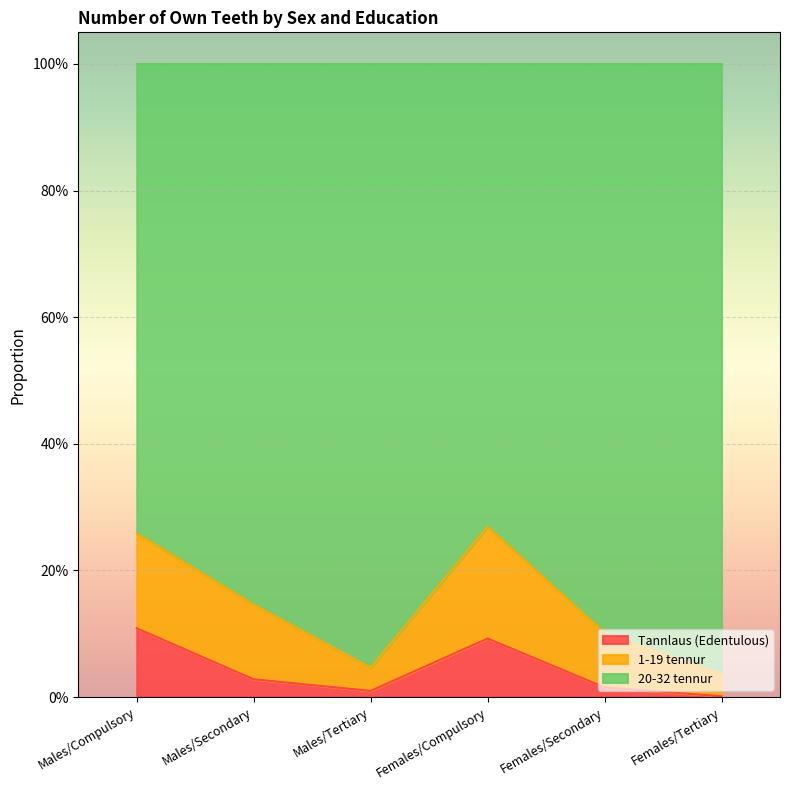

In Tannlaus (Edentulous), how many points are higher than both neighbors (excluding endpoints)?

1